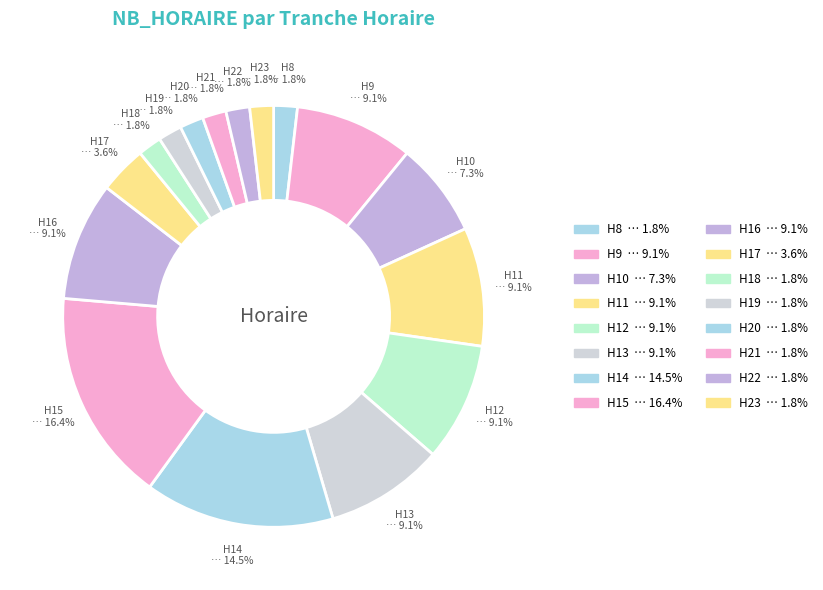

Count the number of slices in the pie.

16